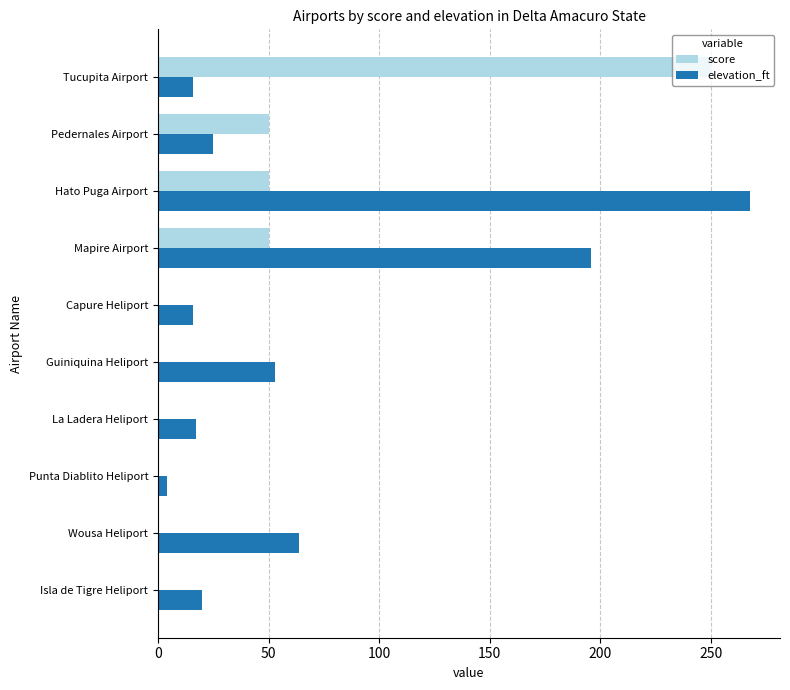

True or false: elevation_ft has a value of 16 at Capure Heliport.

True